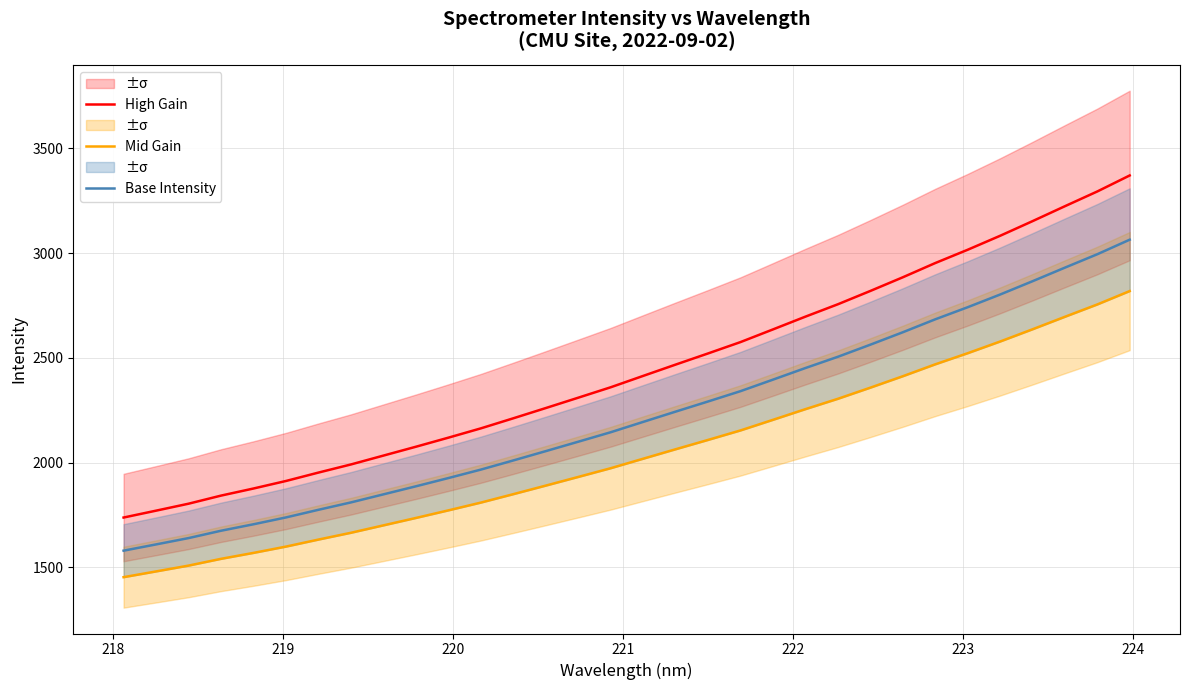

True or false: Base Intensity and High Gain intersect in this chart.

False